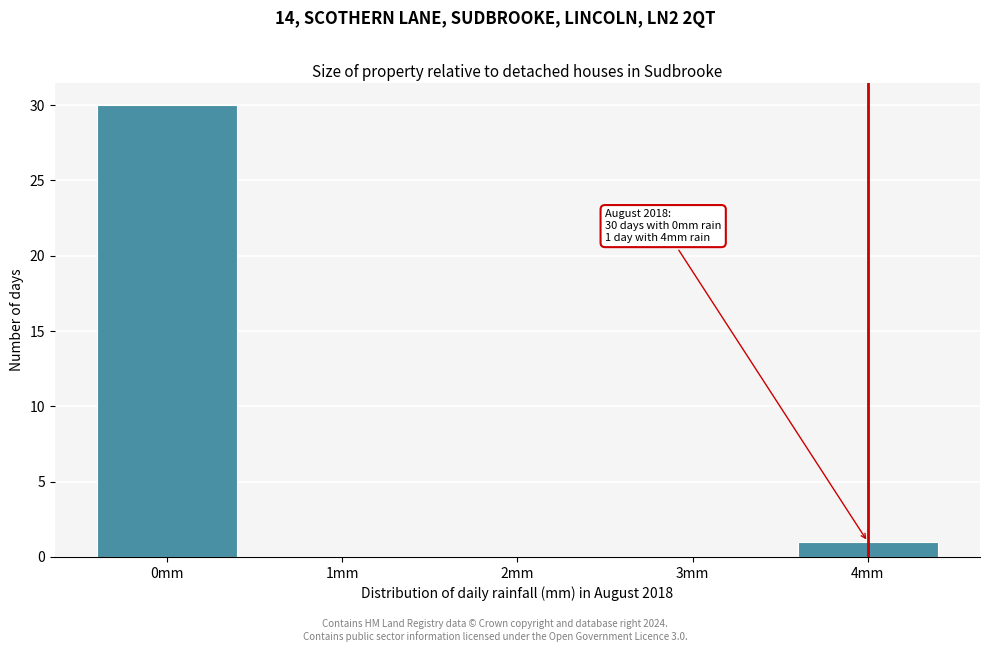

Which range on the x-axis has the tallest bar?

-0.5 to 0.5